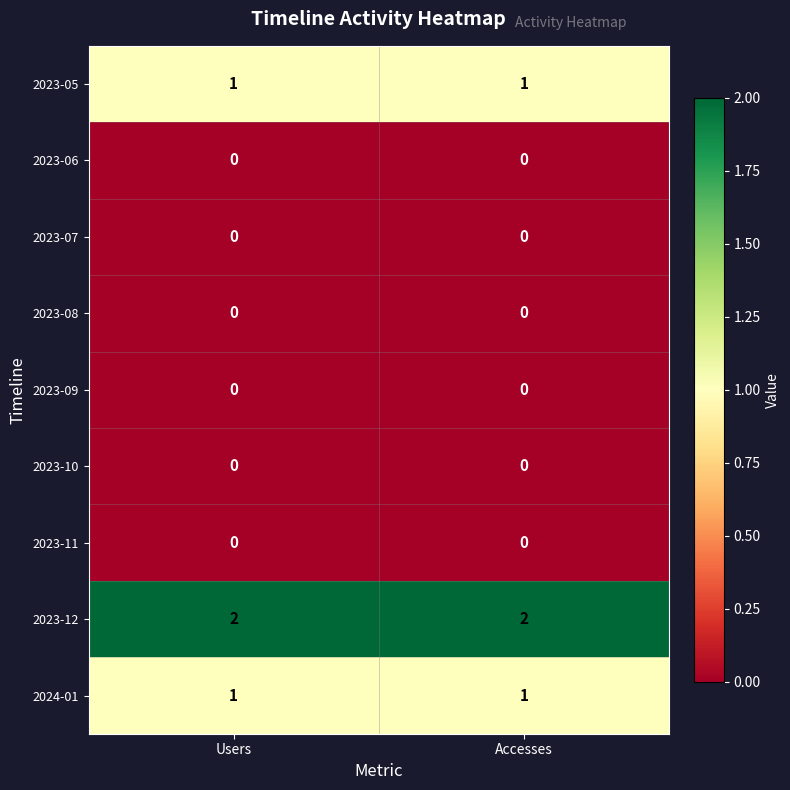

How many data points does each series have?

2